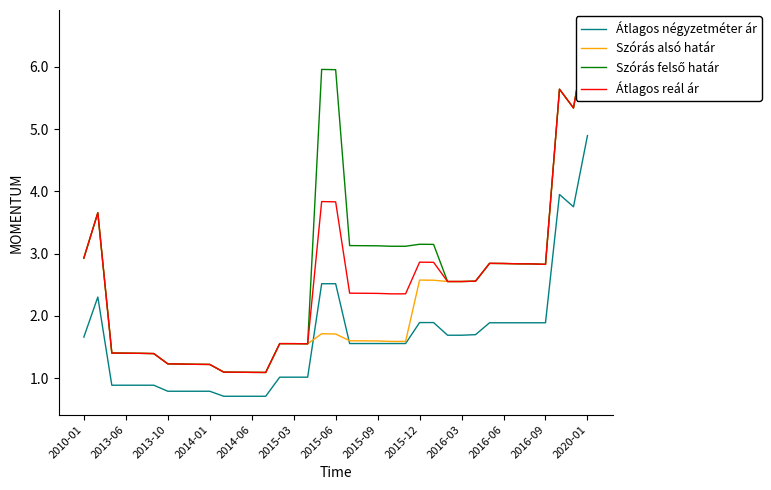

What is the maximum value for Átlagos négyzetméter ár?

489622